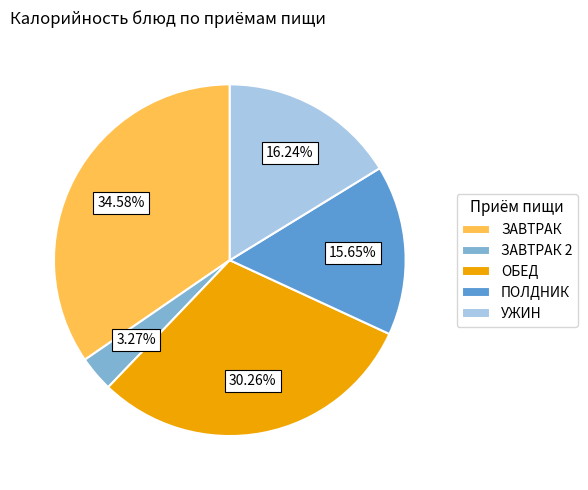

Is the sum of ЗАВТРАК 2 and ЗАВТРАК greater than half?

No